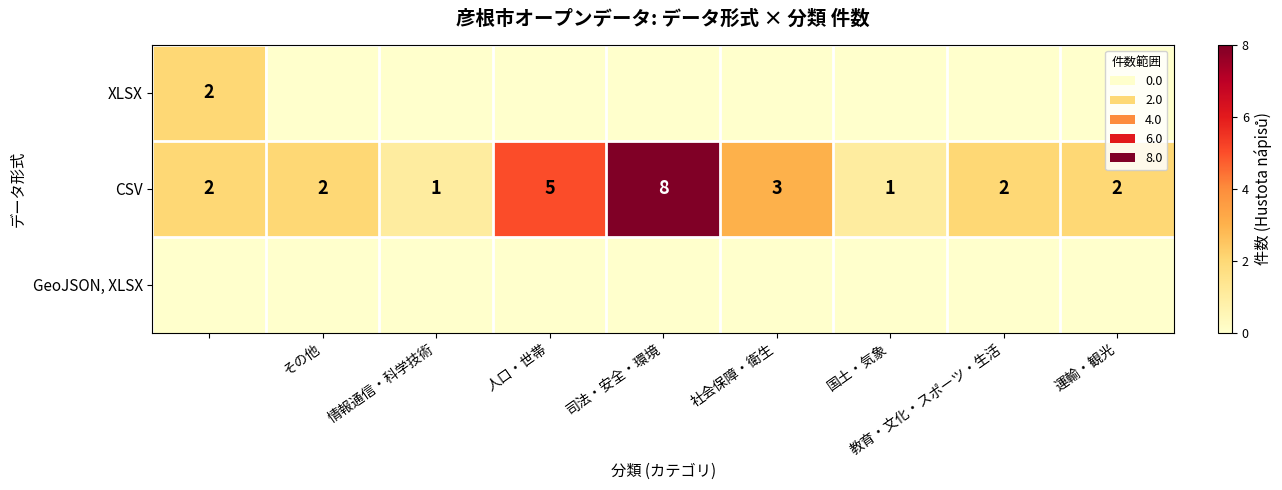

Read the CSV value at 運輸・観光.

2